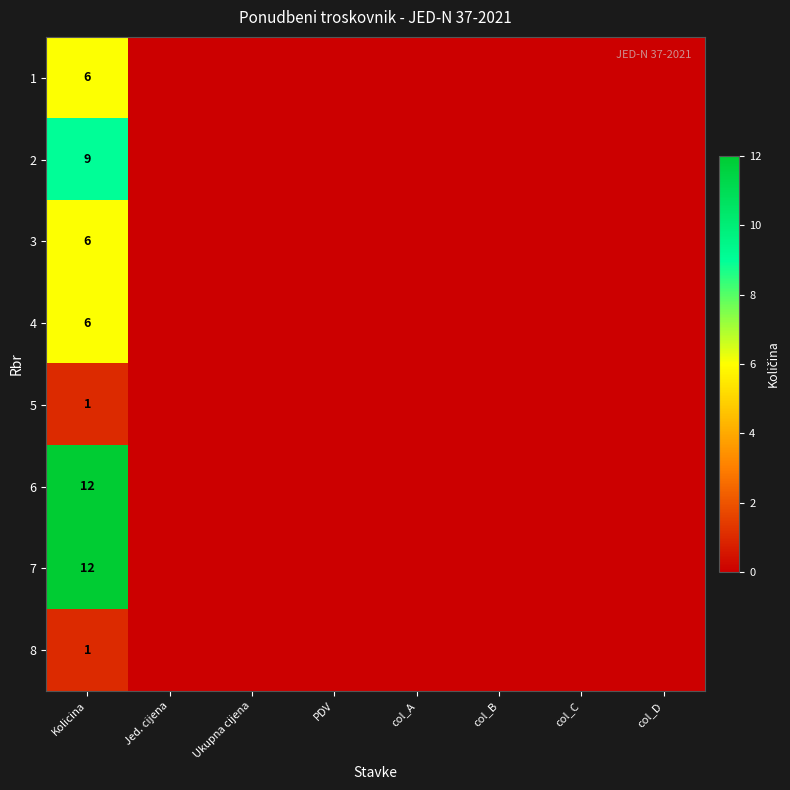

What is the maximum value shown in the chart?

12